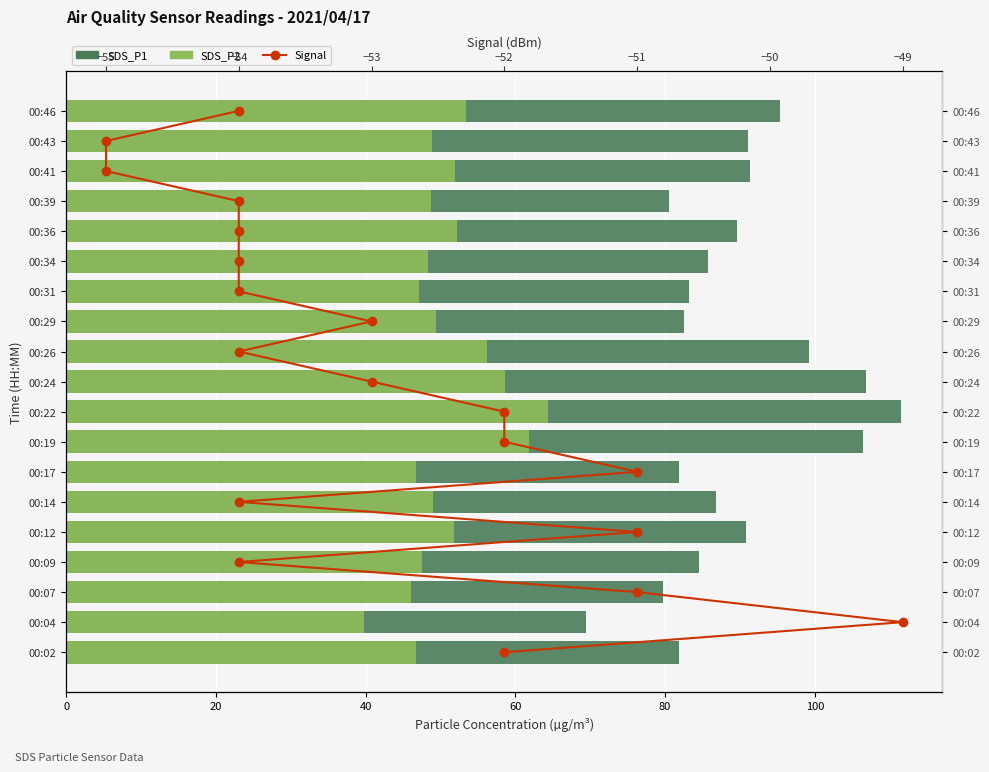

Rank the series at 14 from lowest to highest value.

Signal, SDS_P2, SDS_P1